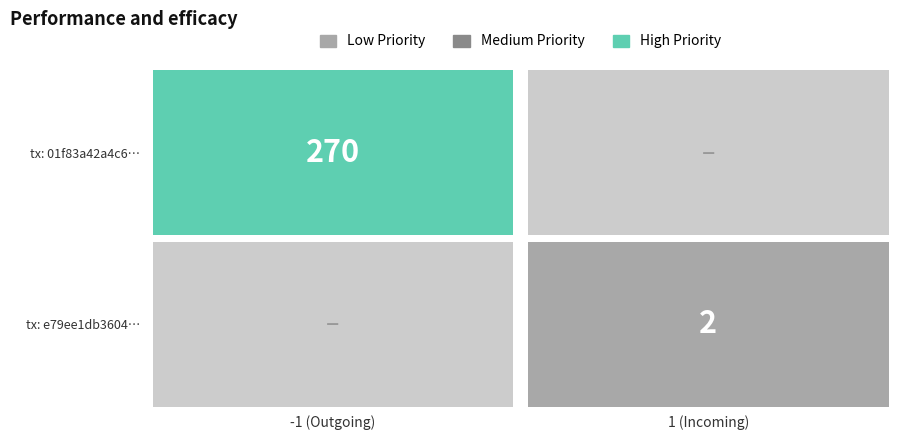

How many values in the e79ee1db3604c9b7df9725b21004a5e74c1cfae series are below 2?

1